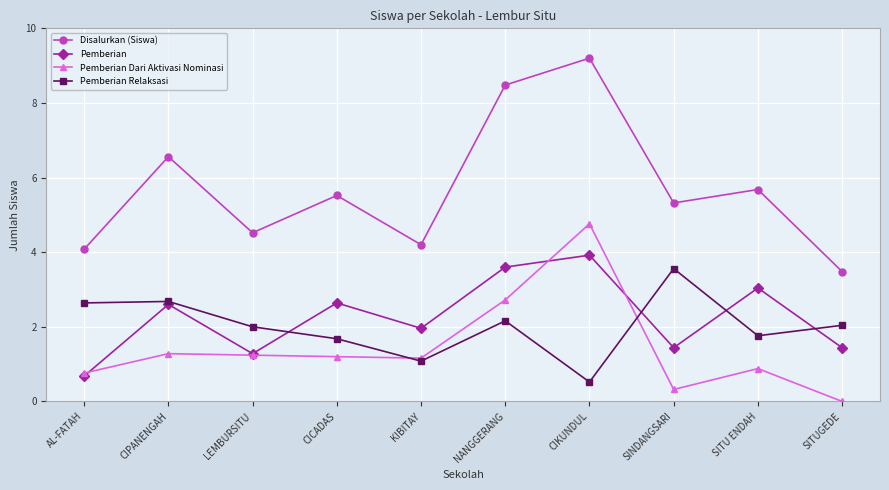

Reading right to left, transcribe all the data shown in this chart.

Disalurkan (Siswa): 3.5	5.7	5.3	9.2	8.5	4.2	5.5	4.5	6.6	4.1
Pemberian: 1.4	3.0	1.4	3.9	3.6	2.0	2.6	1.3	2.6	0.7
Pemberian Dari Aktivasi Nominasi: 0.0	0.9	0.3	4.8	2.7	1.2	1.2	1.2	1.3	0.8
Pemberian Relaksasi: 2.0	1.8	3.6	0.5	2.2	1.1	1.7	2.0	2.7	2.6